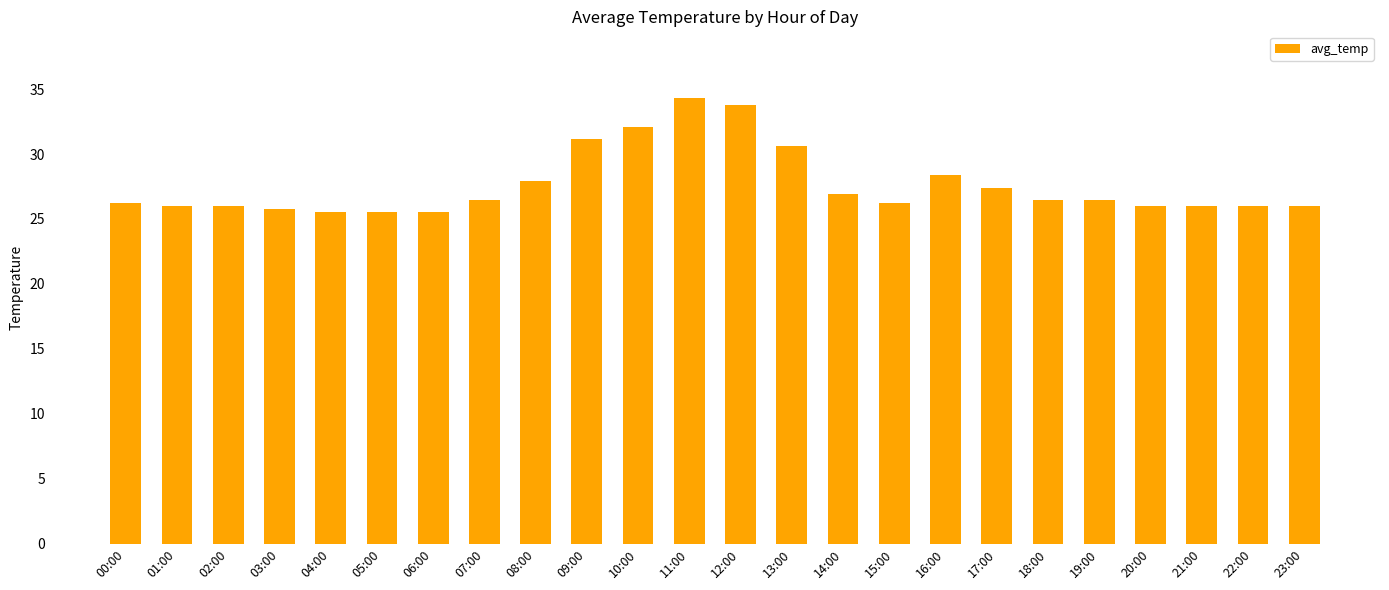

What is the smallest value displayed?

25.5